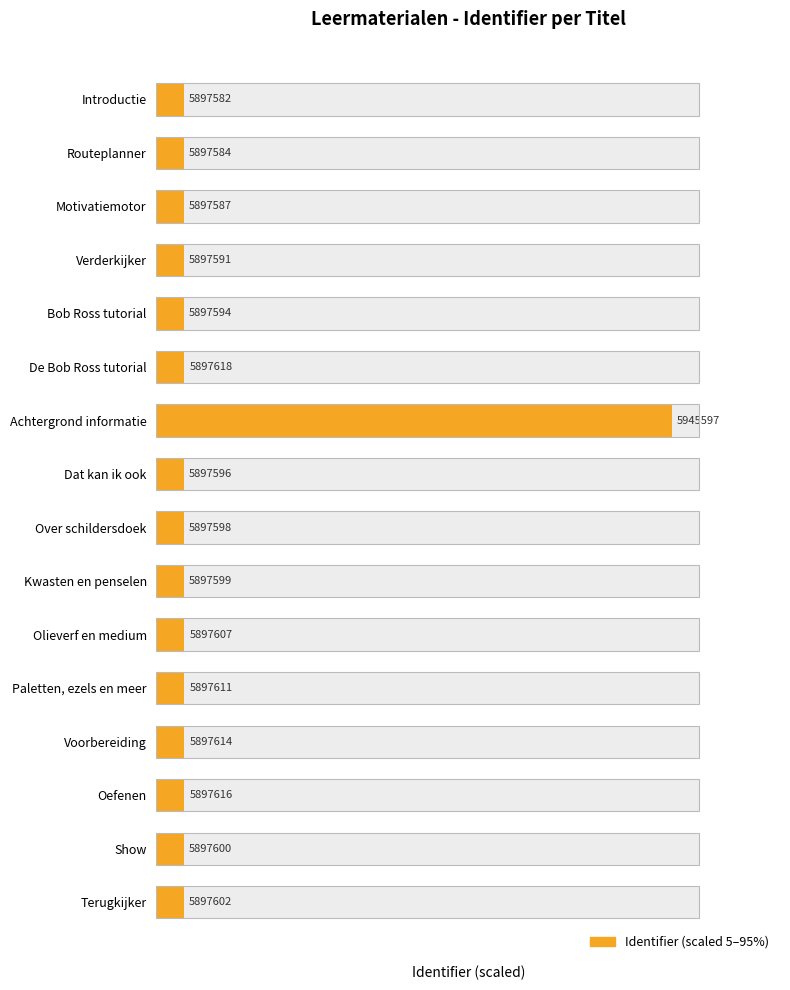

Which category has the highest value across all series?

Achtergrond informatie